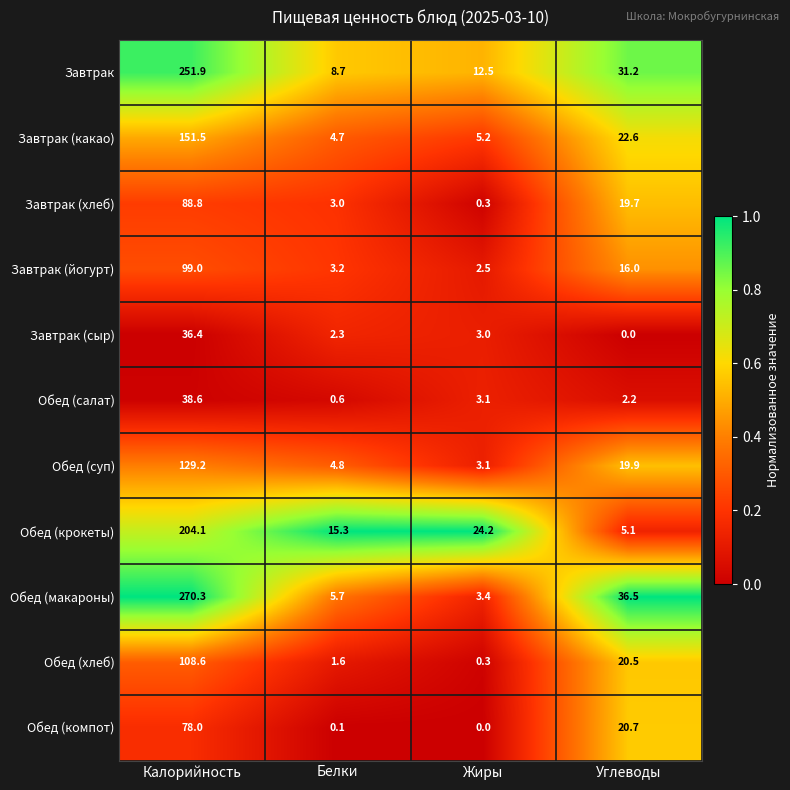

What is the highest value of the Обед (компот) series?

78.0